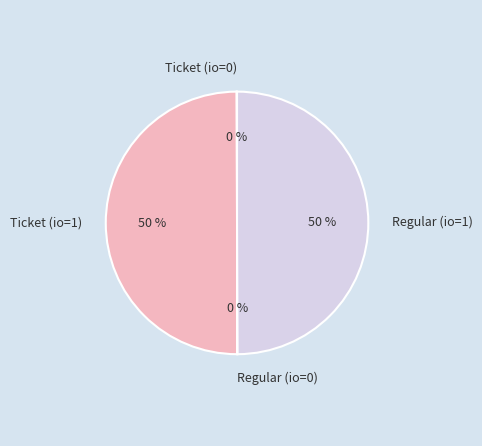

To the nearest percent, what is the average slice percentage?

25%